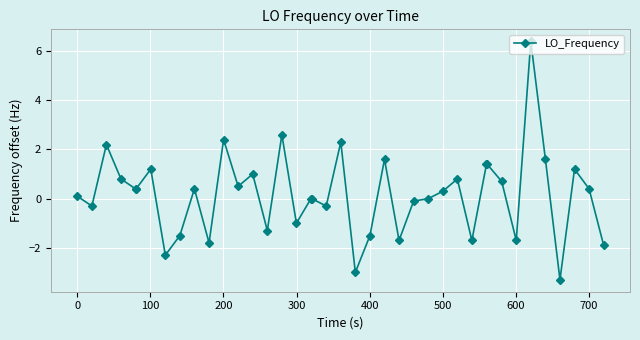

True or false: the data has more than 1 interior local peaks.

True